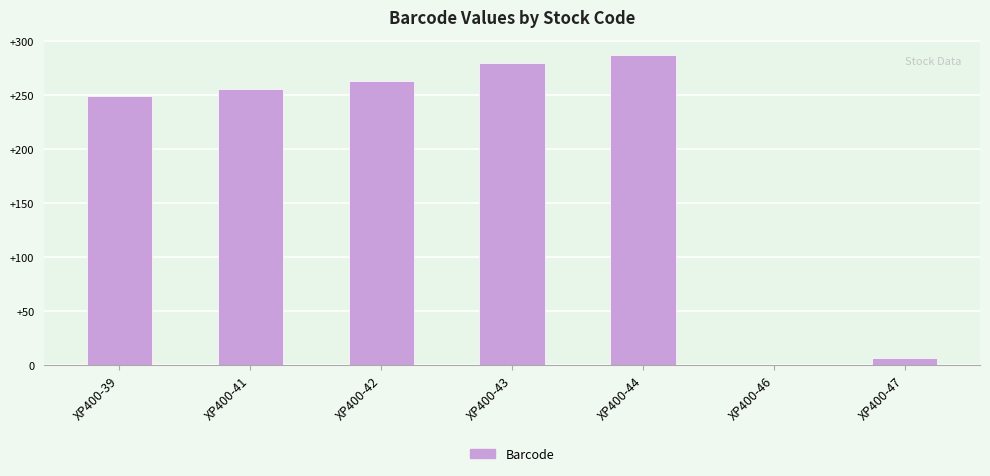

Reading left to right, extract all data points from this chart.

249	256	263	280	287	0	7